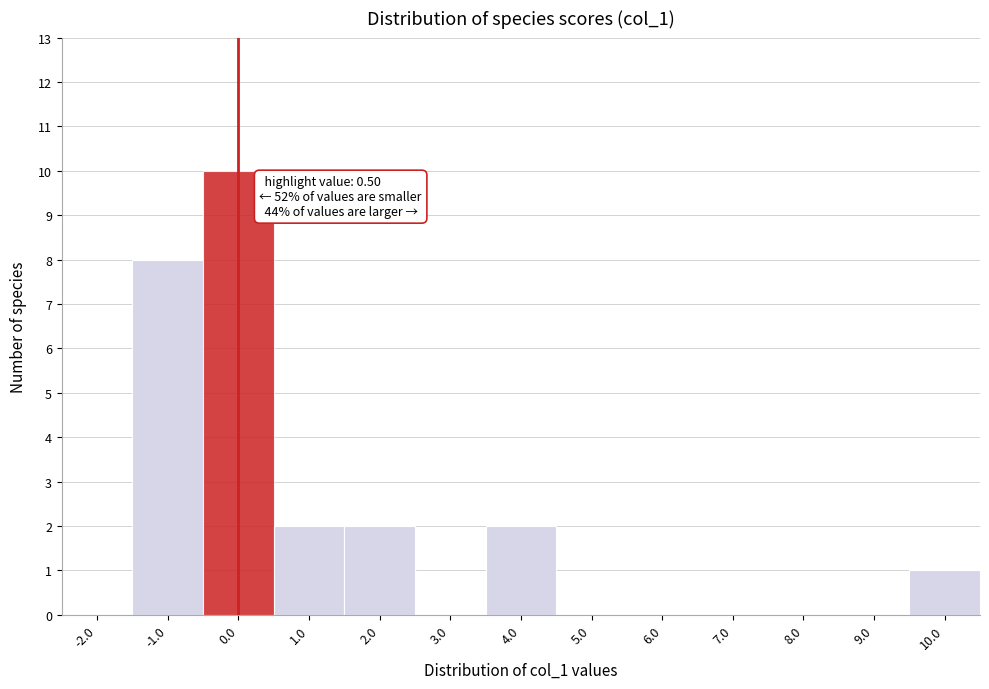

Reading left to right, what are all the values shown in this chart?

-2.0=0	-1.0=8	0.0=10	1.0=2	2.0=2	3.0=0	4.0=2	5.0=0	6.0=0	7.0=0	8.0=0	9.0=0	10.0=1